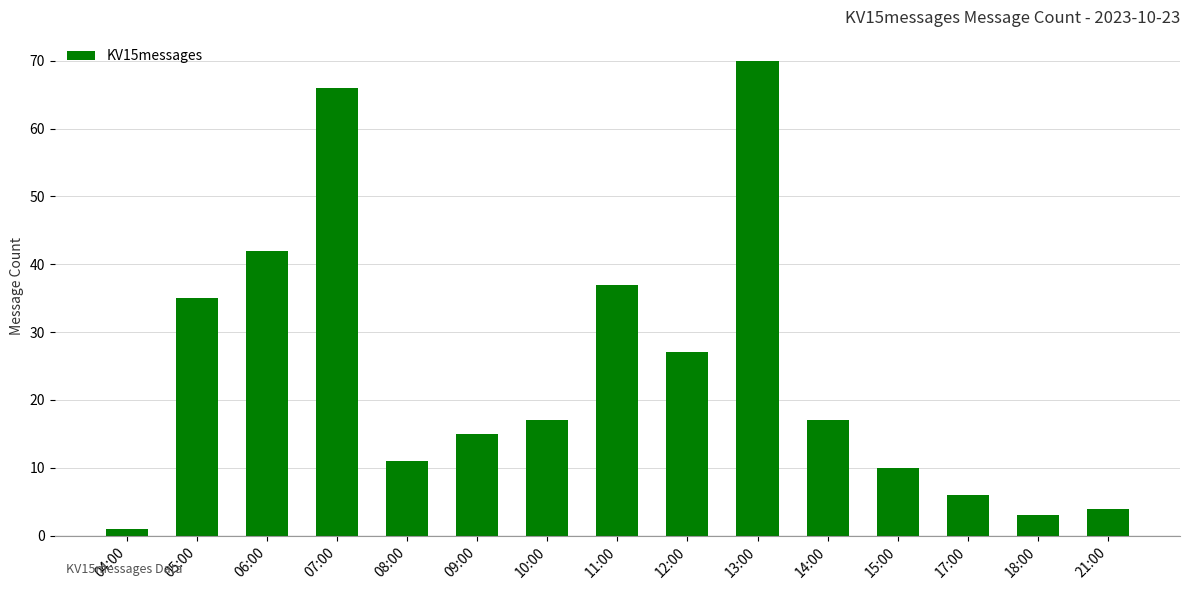

What is the smallest value displayed?

1